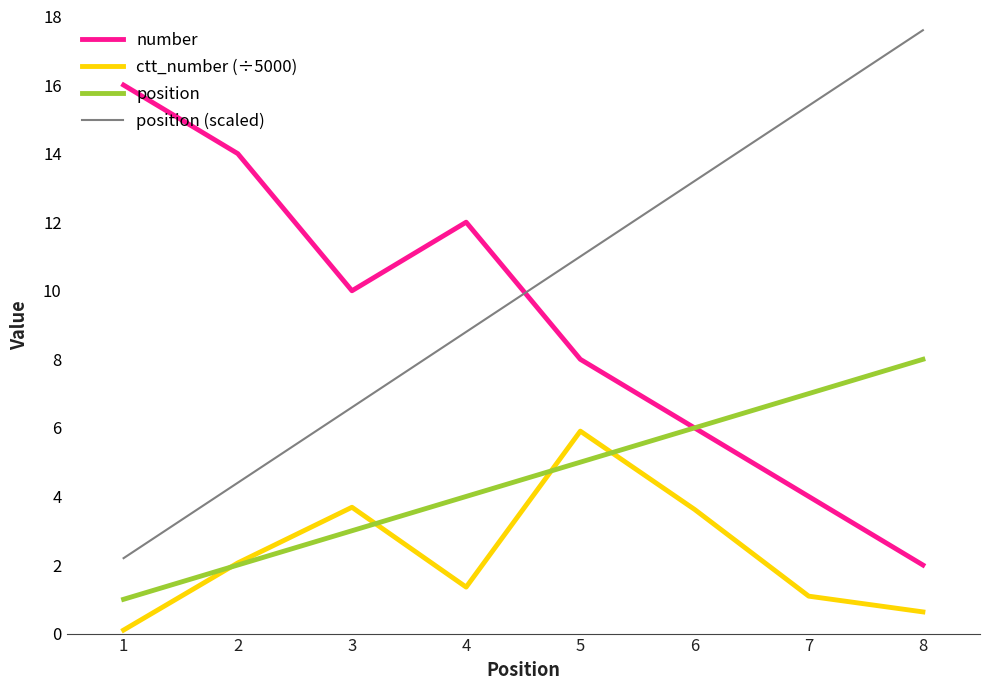

Which series ends up on top after the final intersection of number and position (scaled)?

position (scaled)